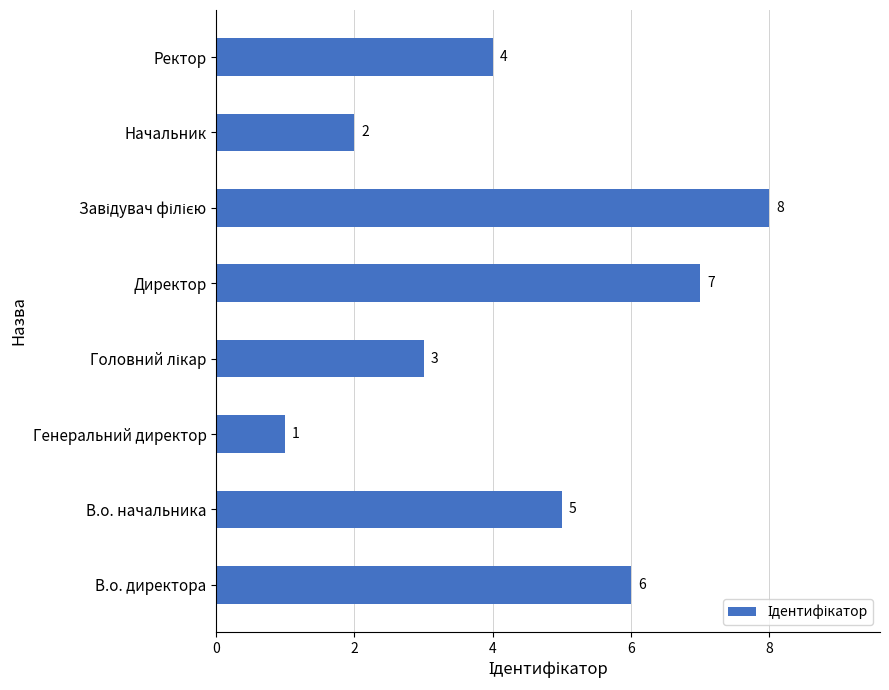

Count the number of data series in this chart.

1